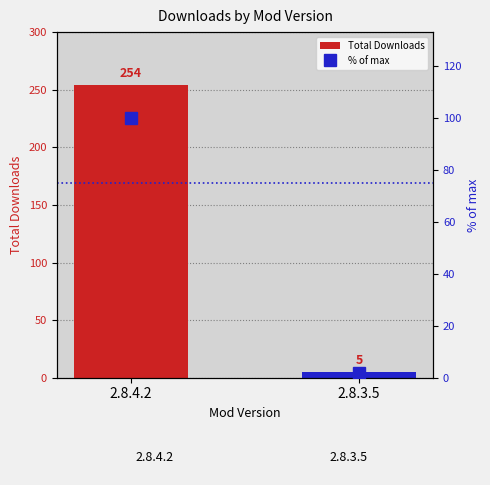

True or false: % of max has a value of 2.0 at 2.8.3.5.

True